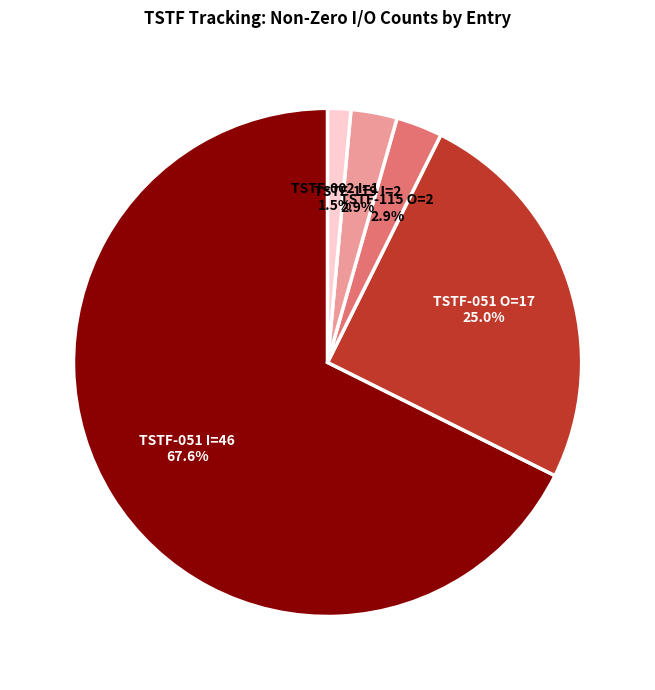

Is there any slice that represents more than half of the pie?

Yes